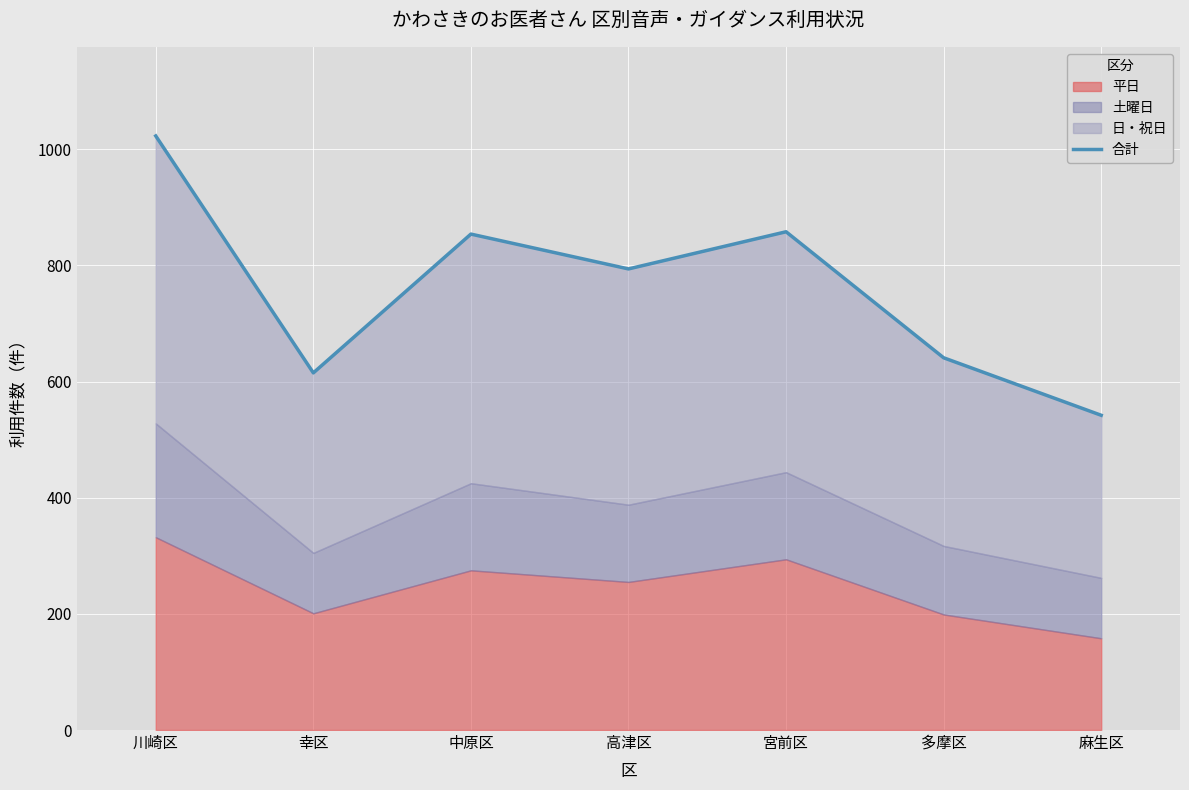

Where does the data first go above 794?

川崎区